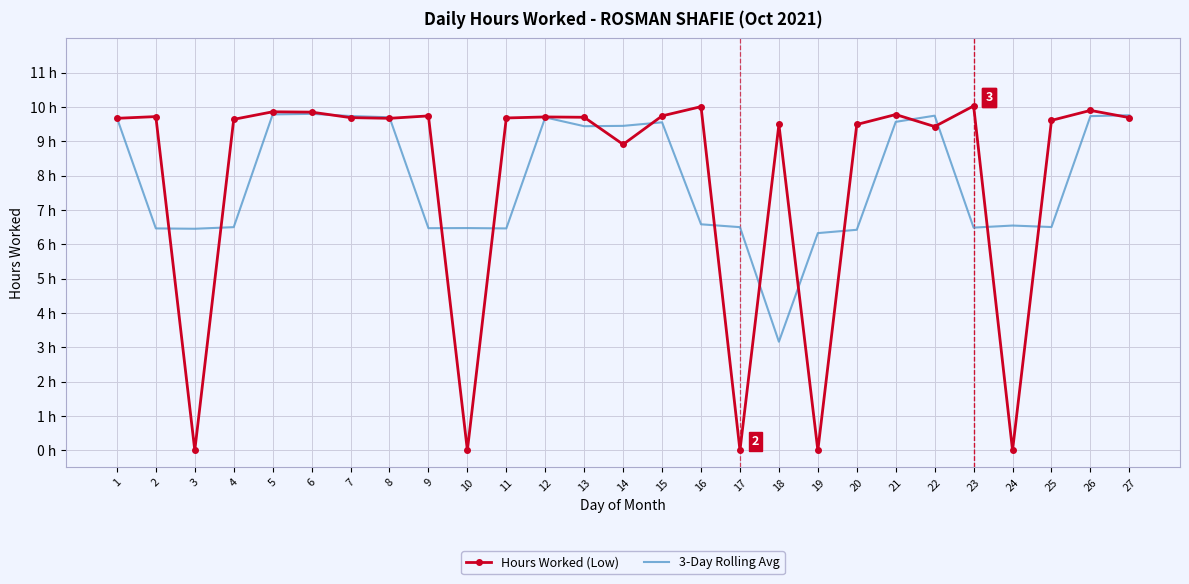

What are all the series names shown in the legend?

Hours Worked (Low), 3-Day Rolling Avg